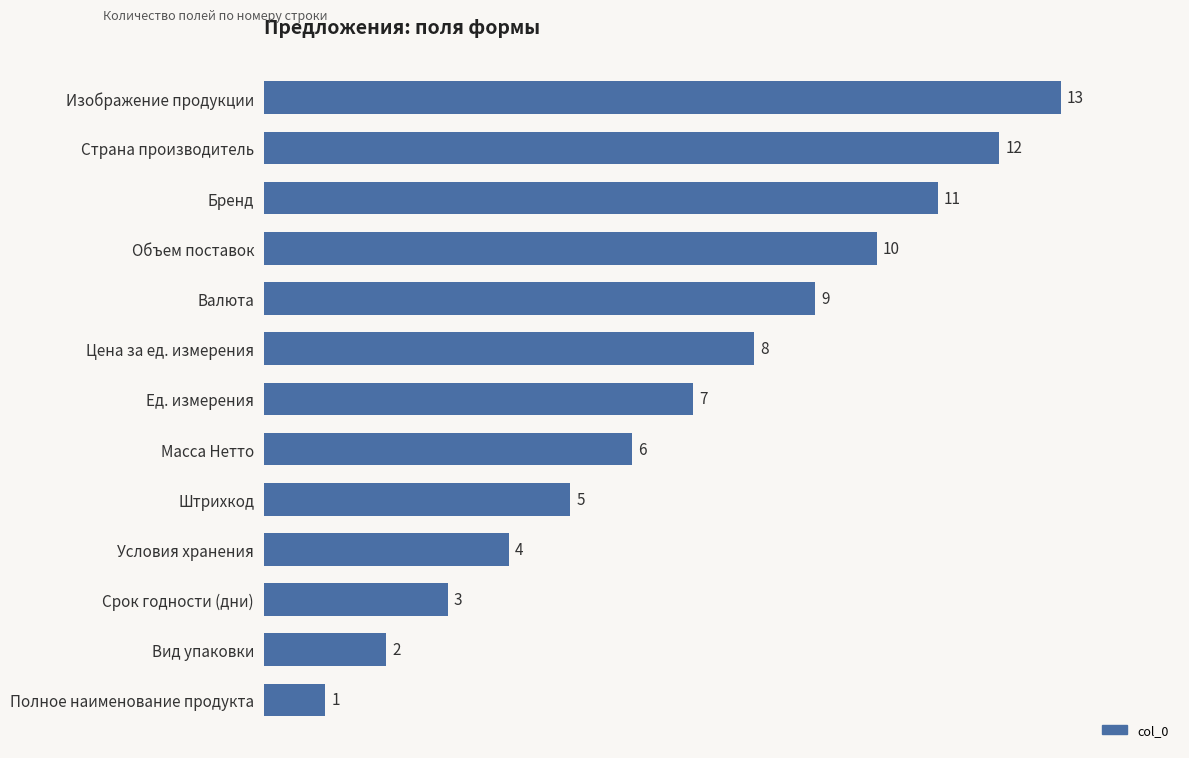

Rank the categories by value from highest to lowest.

Изображение продукции, Страна производитель, Бренд, Объем поставок, Валюта, Цена за ед. измерения, Ед. измерения, Масса Нетто, Штрихкод, Условия хранения, Срок годности (дни), Вид упаковки, Полное наименование продукта